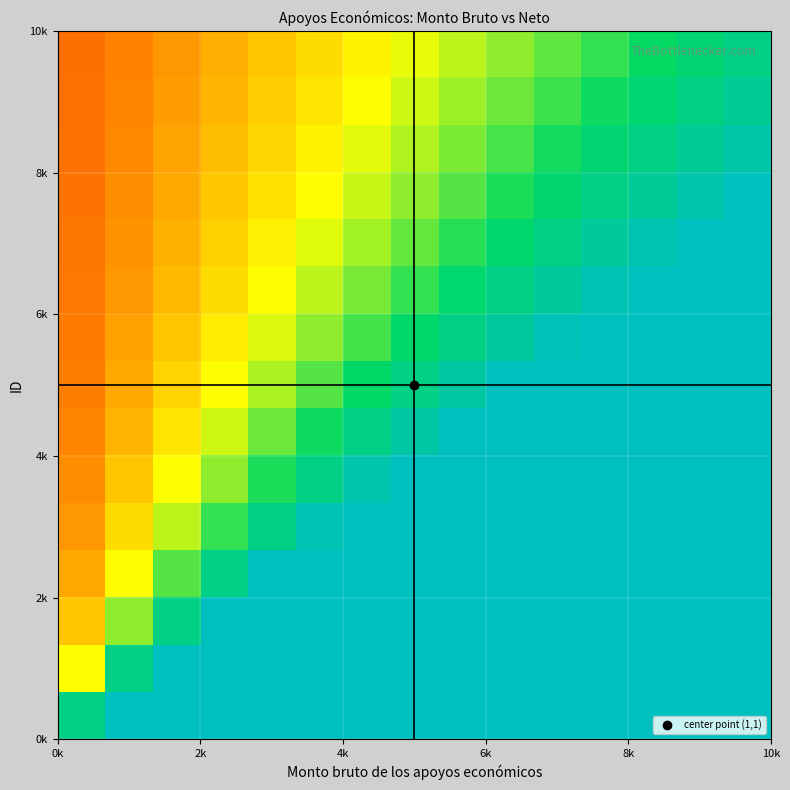

What is the maximum value shown in the chart?

1.0